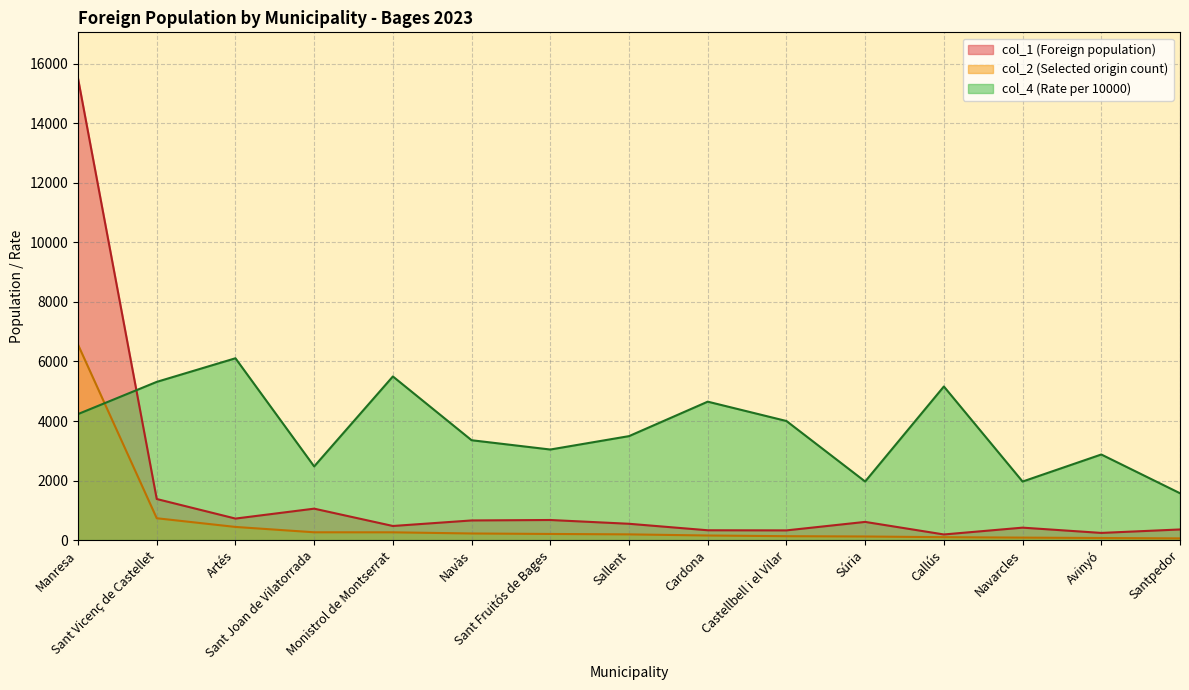

List the series in order of their overall mean, lowest first.

col_2 (Selected origin count), col_1 (Foreign population), col_4 (Rate per 10000)